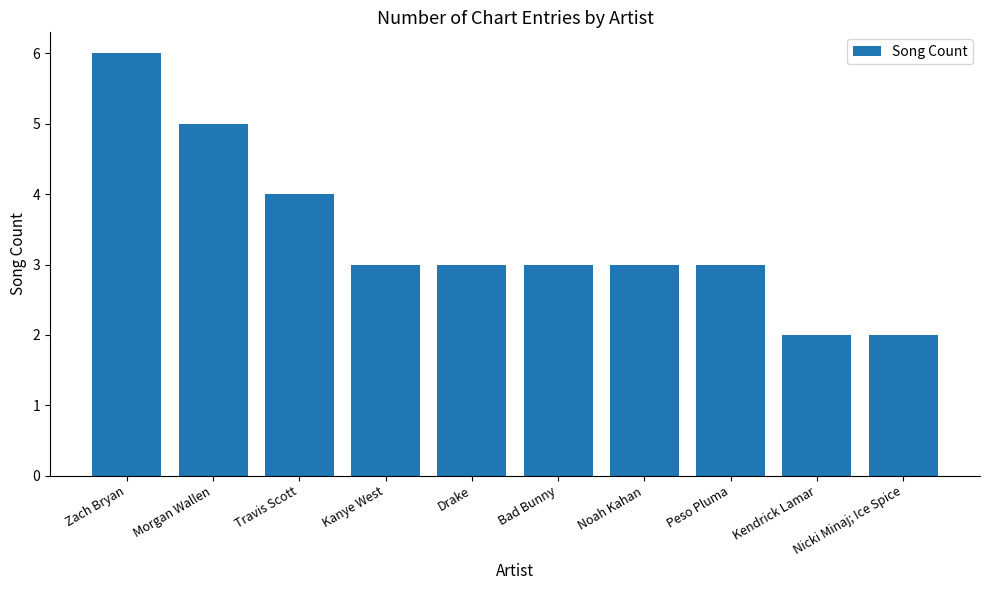

What is the ratio of the value at Kanye West to the value at Noah Kahan?

1.0